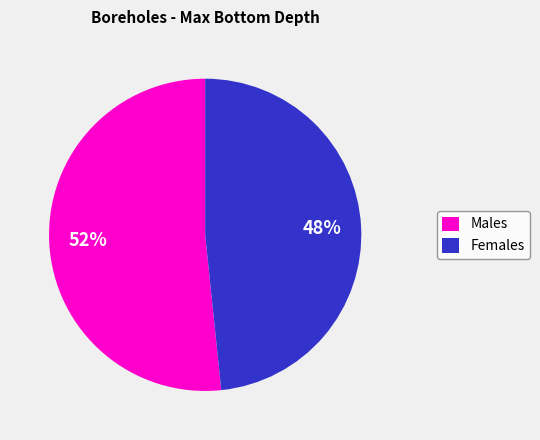

Is it true that Females is 48% of the pie?

True